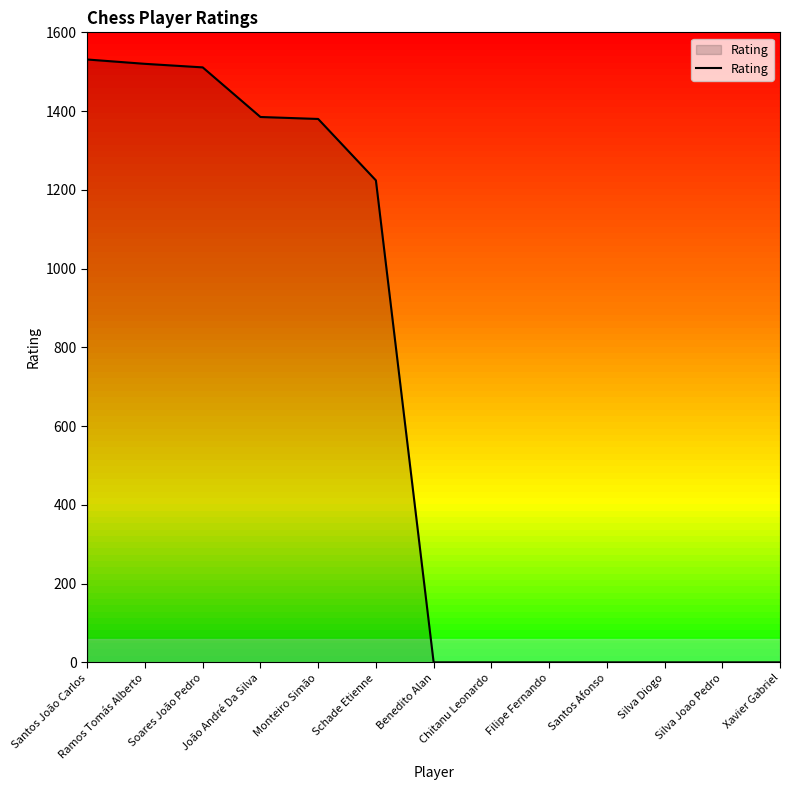

What is the difference between the values at Silva Joao Pedro and Monteiro Simão?

1380